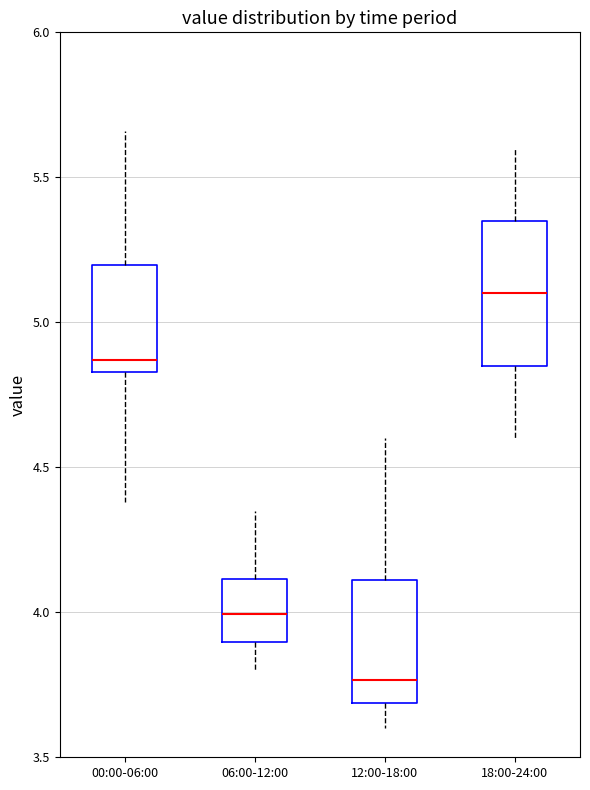

Reading left to right, transcribe this box plot: for each box, give where its median line is, the range the box spans, and where its two whiskers end, as read against the y-axis. The values are not printed on the chart, so give them approximately, as read against the axis.

00:00-06:00: median 4.85 (just above the box's lower edge), box 4.85 to 5.20, whiskers 4.40 to 5.65
06:00-12:00: median 4.00, box 3.90 to 4.10, whiskers 3.80 to 4.35
12:00-18:00: median 3.75, box 3.70 to 4.10, whiskers 3.60 to 4.60
18:00-24:00: median 5.10, box 4.85 to 5.35, whiskers 4.60 to 5.60